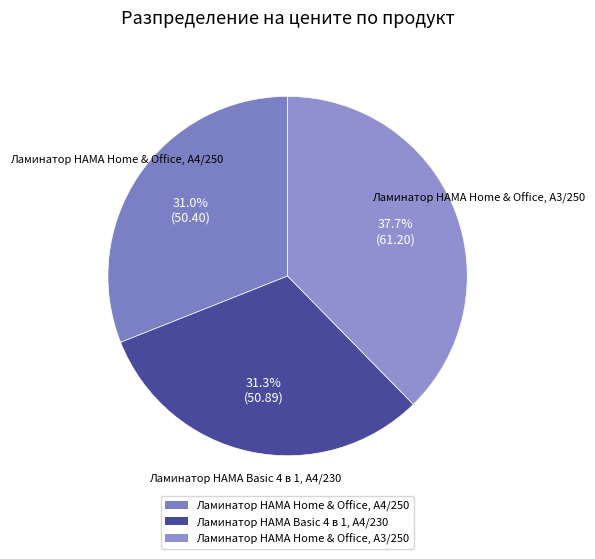

Rank the categories by value from lowest to highest.

Ламинатор HAMA Home & Office, A4/250, Ламинатор HAMA Basic 4 в 1, A4/230, Ламинатор HAMA Home & Office, A3/250